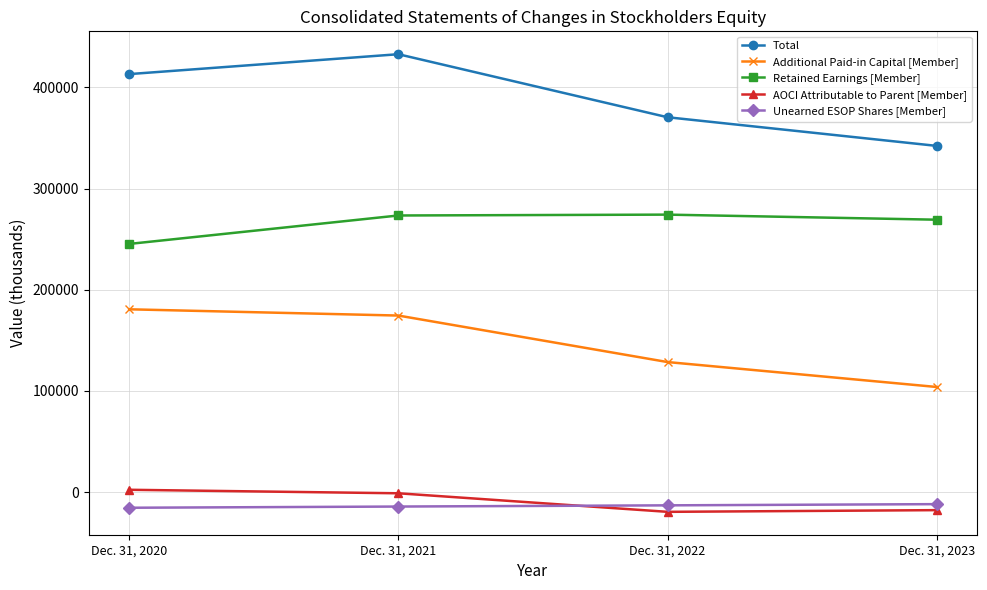

True or false: Retained Earnings [Member] and Additional Paid-in Capital [Member] cross at least once.

False